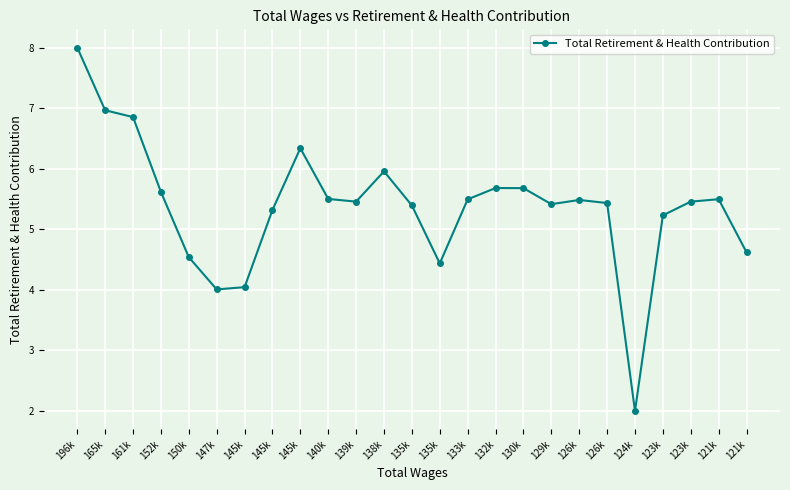

How many lines are shown in the chart?

1